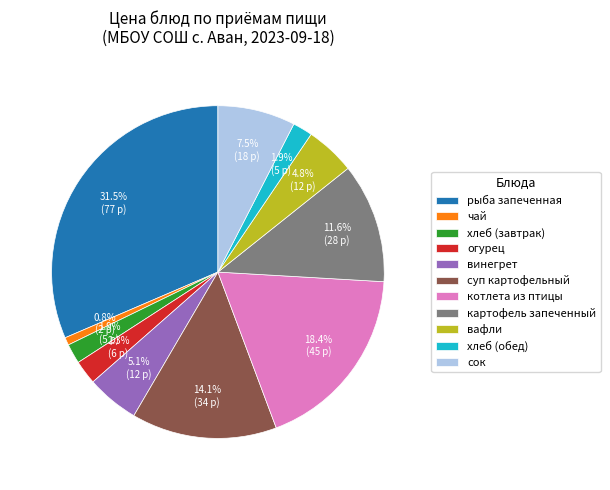

Does any single category account for the majority?

No